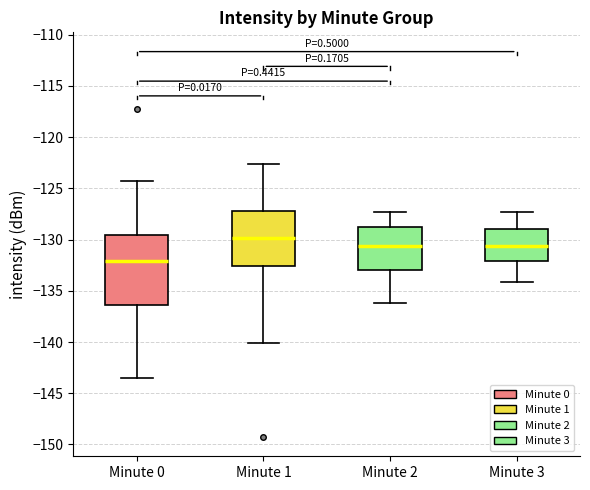

Which box is the tallest, from its lower edge to its upper edge?

Minute 0